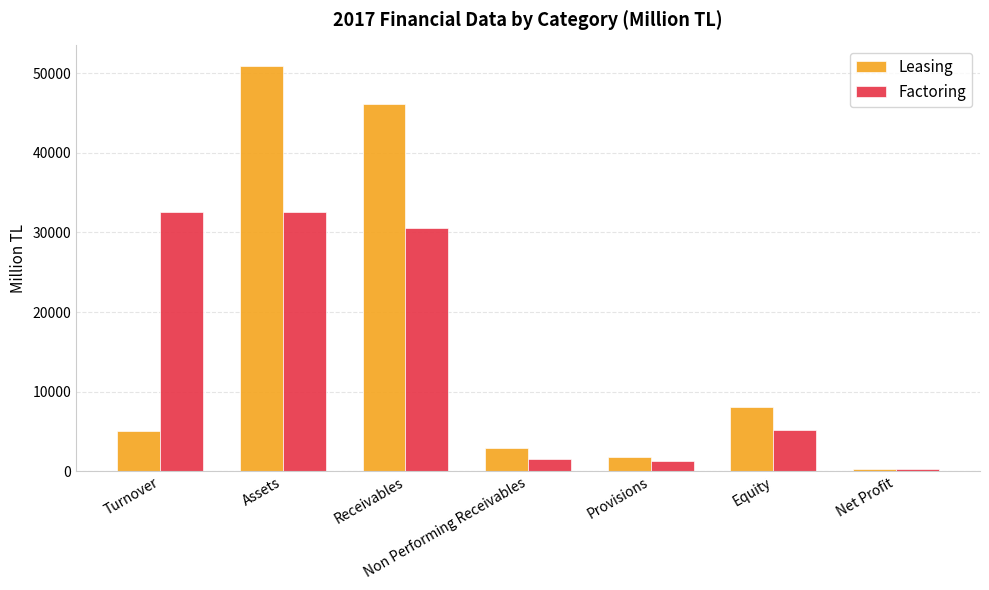

What is the difference between the highest and lowest values at Turnover?

27457.2